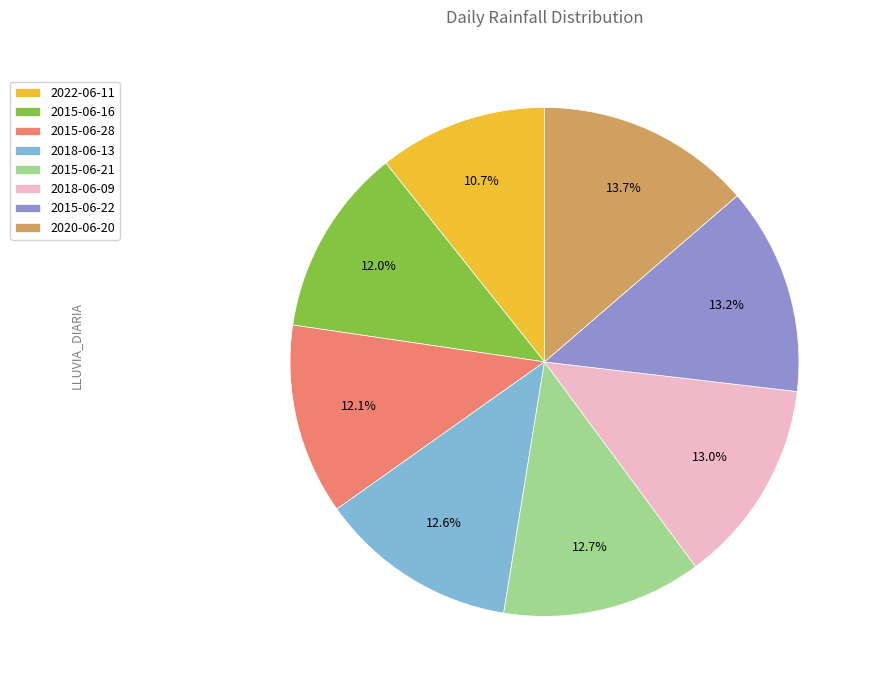

The 2018-06-13 slice represents 13% of the pie. True or false?

True